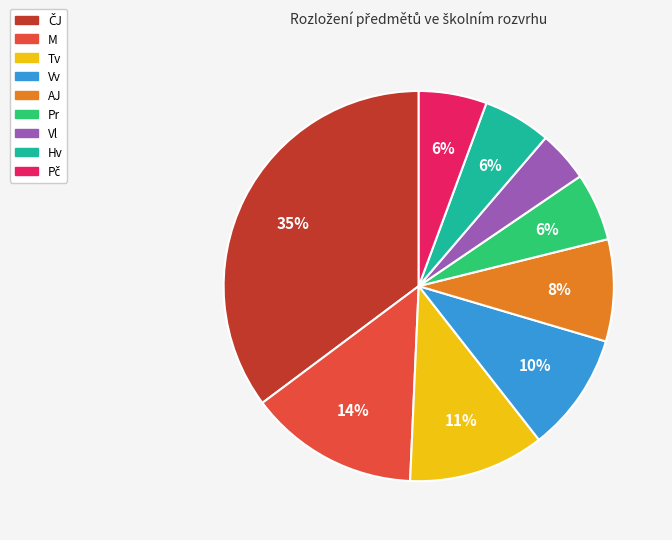

Is the sum of AJ and Pr greater than half?

No